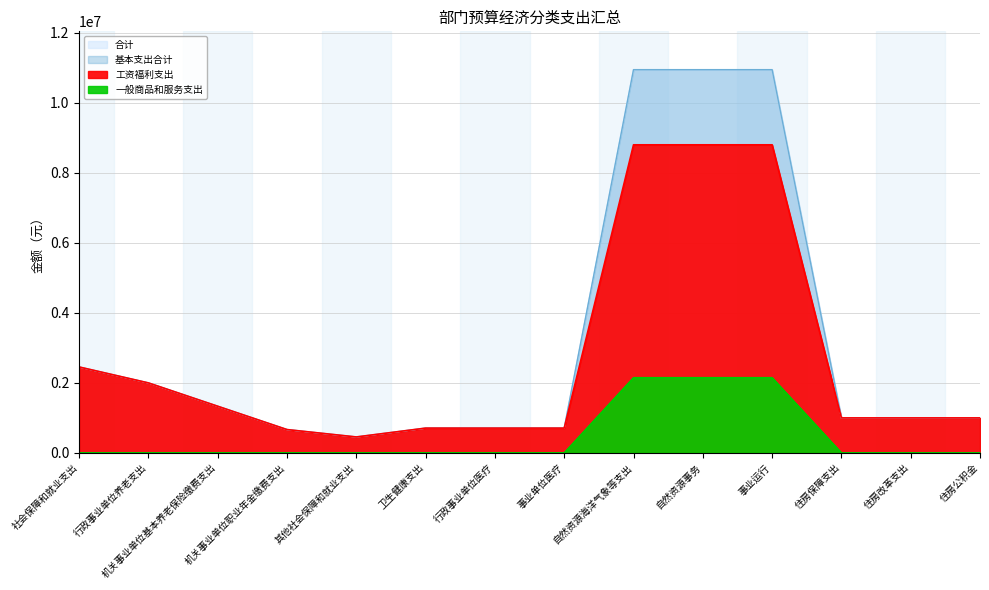

Which category has the highest value across all series?

自然资源海洋气象等支出